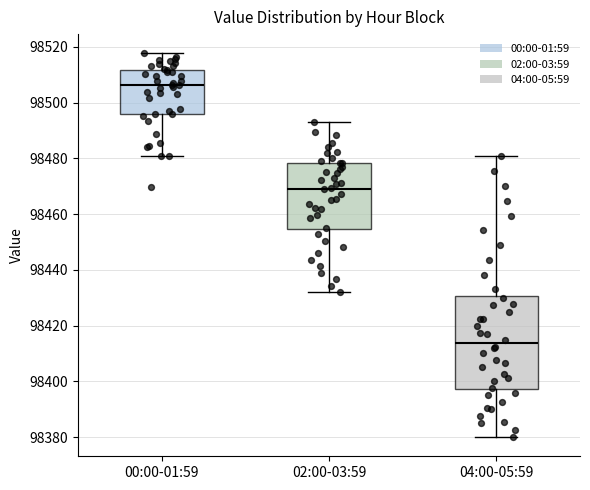

Comparing the boxes themselves (not the whiskers), which one is the tallest?

04:00-05:59